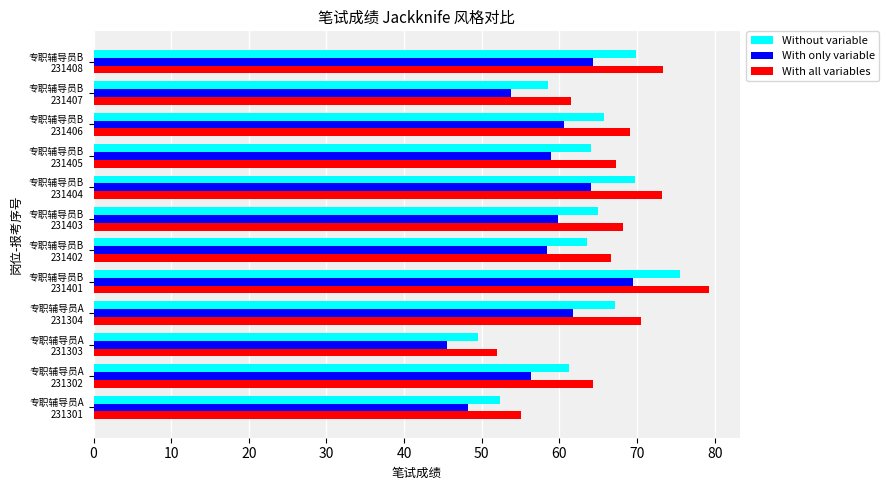

How many distinct data groups are displayed?

3